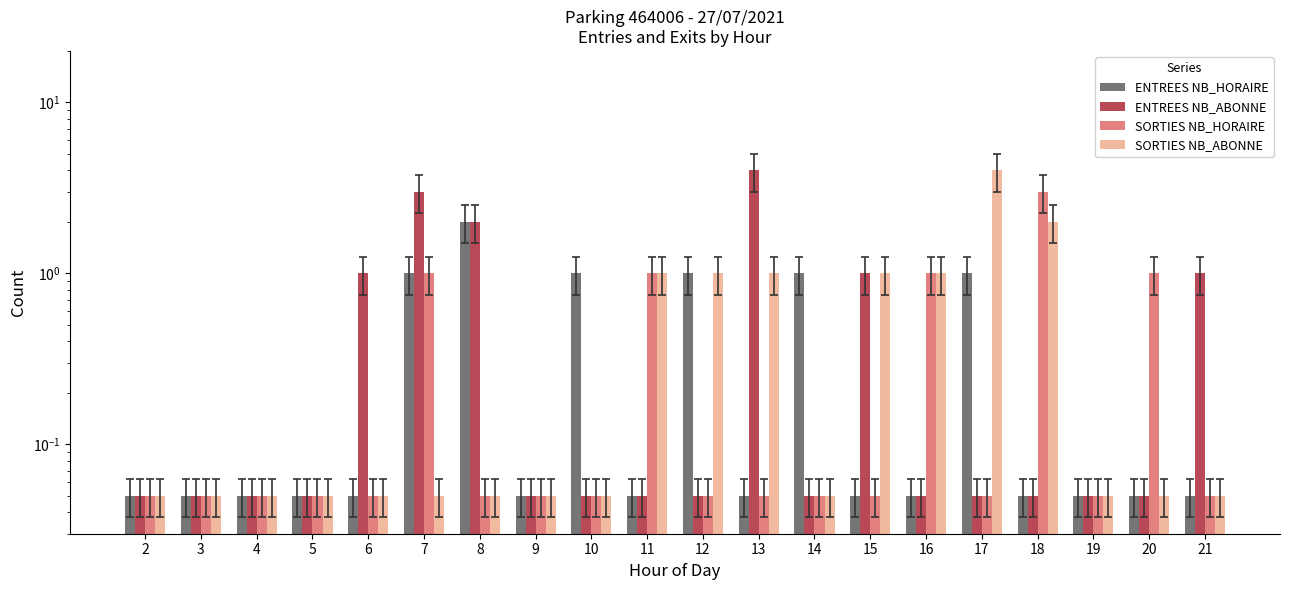

Reading left to right, transcribe all the data shown in this chart.

ENTREES NB_HORAIRE: 0.1	0.1	0.1	0.1	0.1	1.0	2.0	0.1	1.0	0.1	1.0	0.1	1.0	0.1	0.1	1.0	0.1	0.1	0.1	0.1
ENTREES NB_ABONNE: 0.1	0.1	0.1	0.1	1.0	3.0	2.0	0.1	0.1	0.1	0.1	4.0	0.1	1.0	0.1	0.1	0.1	0.1	0.1	1.0
SORTIES NB_HORAIRE: 0.1	0.1	0.1	0.1	0.1	1.0	0.1	0.1	0.1	1.0	0.1	0.1	0.1	0.1	1.0	0.1	3.0	0.1	1.0	0.1
SORTIES NB_ABONNE: 0.1	0.1	0.1	0.1	0.1	0.1	0.1	0.1	0.1	1.0	1.0	1.0	0.1	1.0	1.0	4.0	2.0	0.1	0.1	0.1